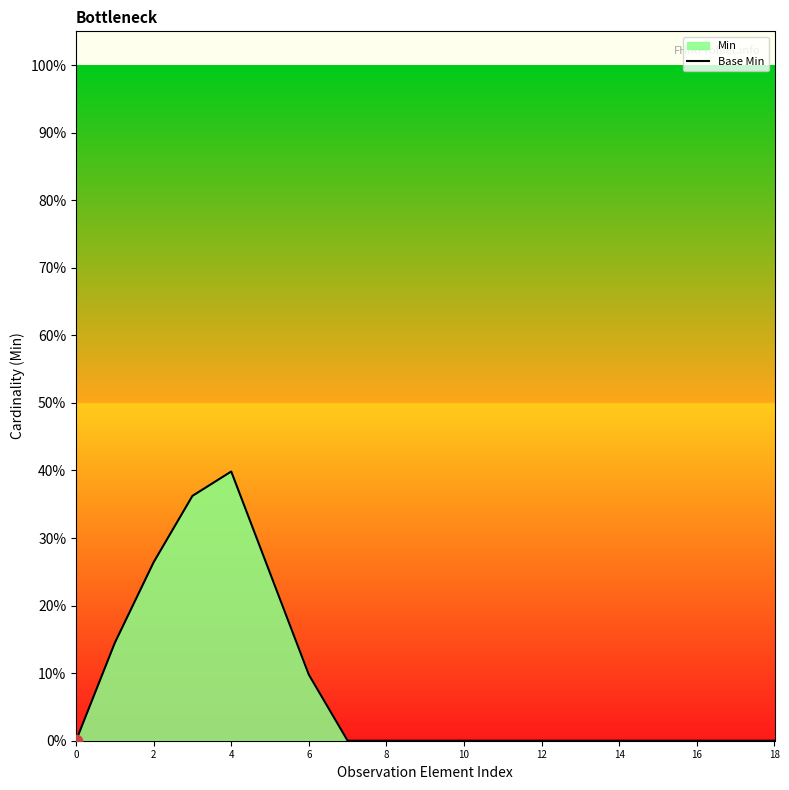

Which has a higher value, 16 or 18?

16